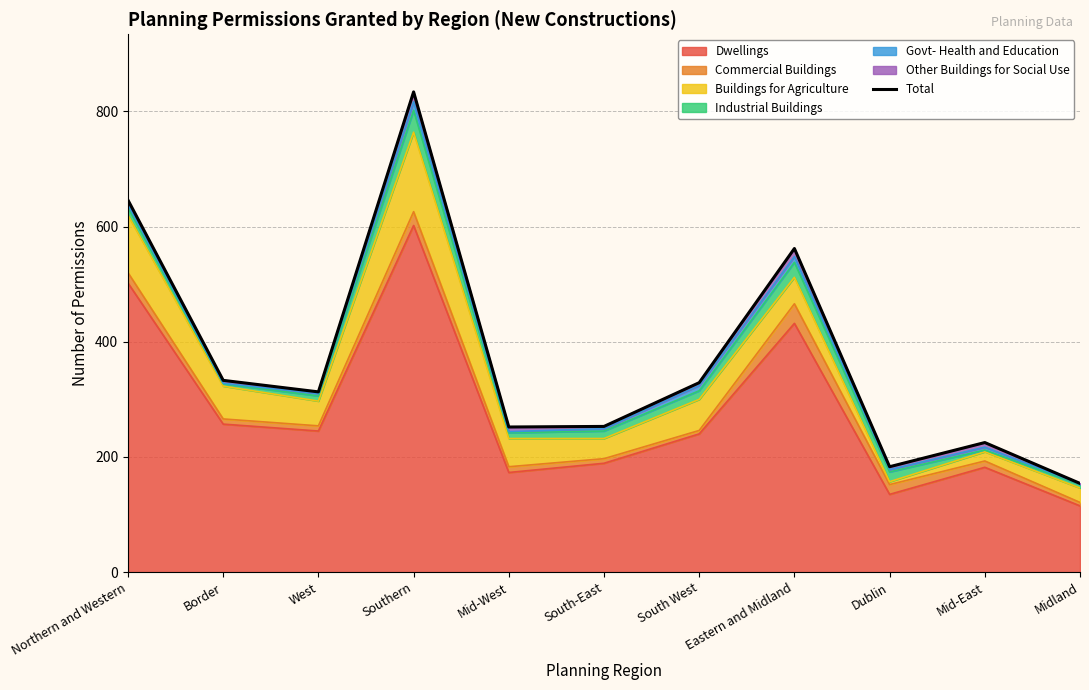

What is the label of the 3rd point from the left?

West